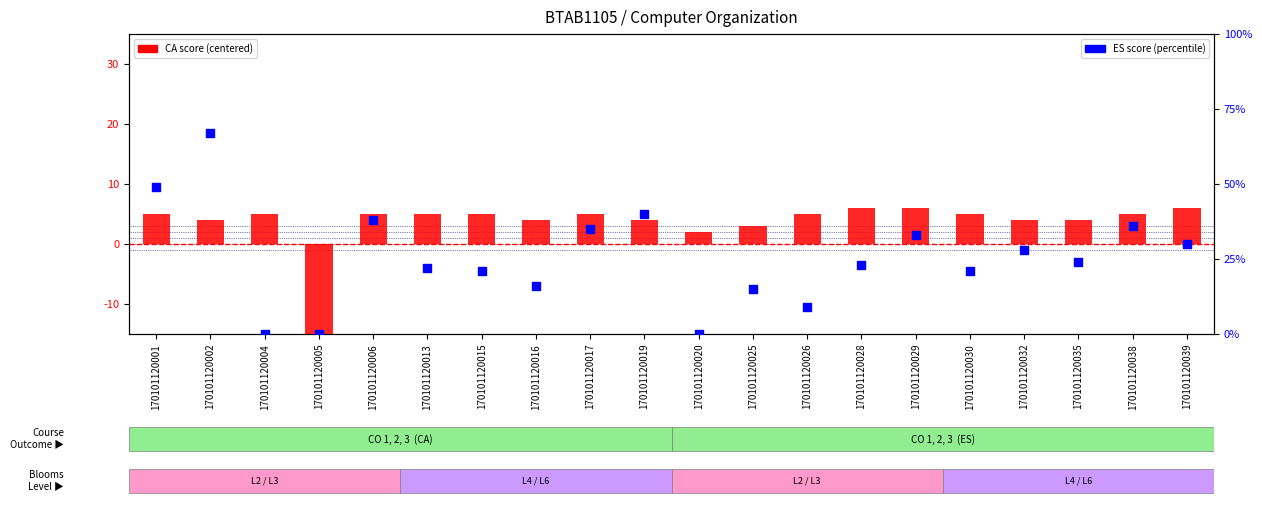

What are all the series names shown in the legend?

CA score, ES score